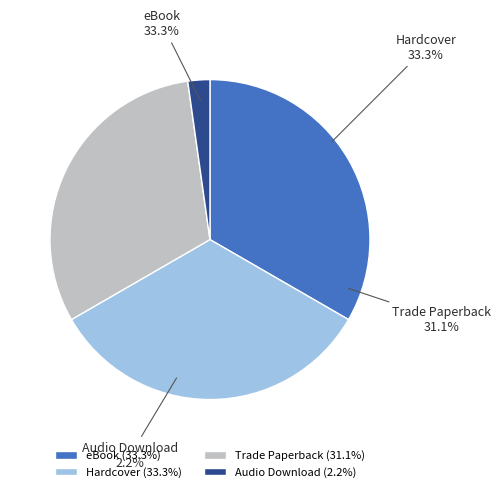

Rank the categories by value from lowest to highest.

Audio Download, Trade Paperback, eBook, Hardcover